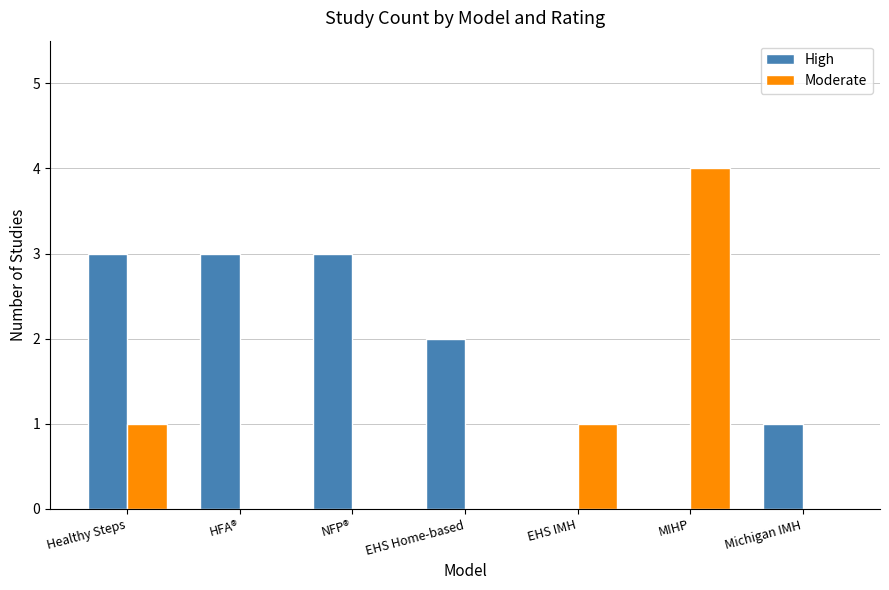

What is the spread (max minus min) of values at Healthy Steps?

2